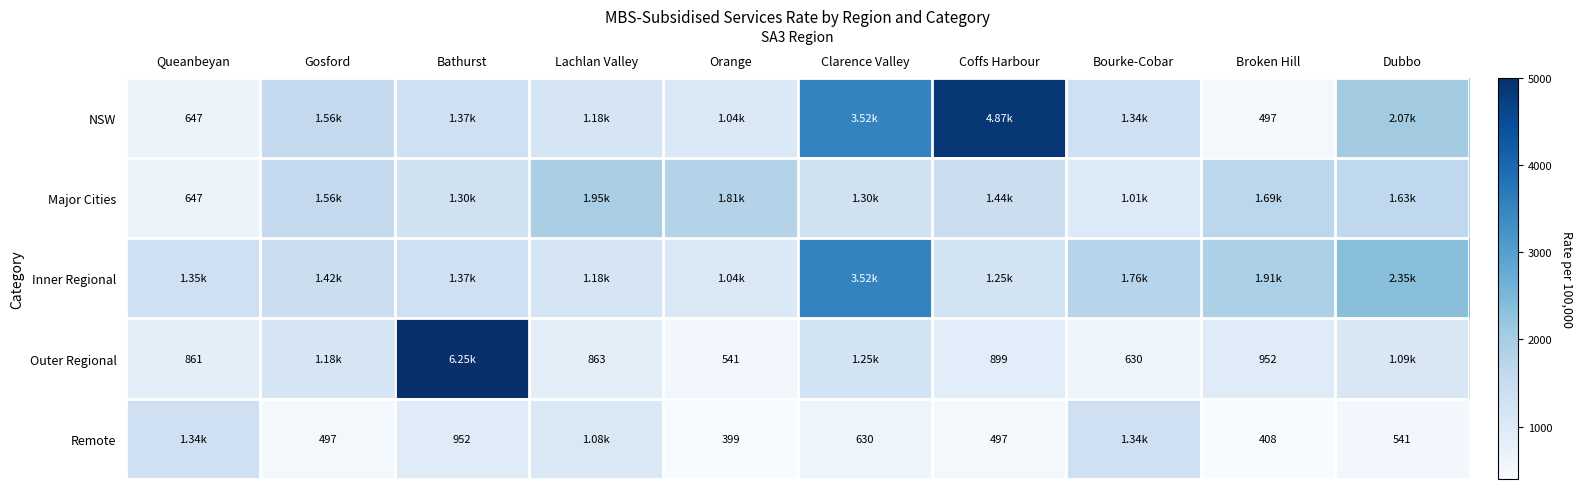

At which label does Inner Regional first exceed 1421?

Clarence Valley